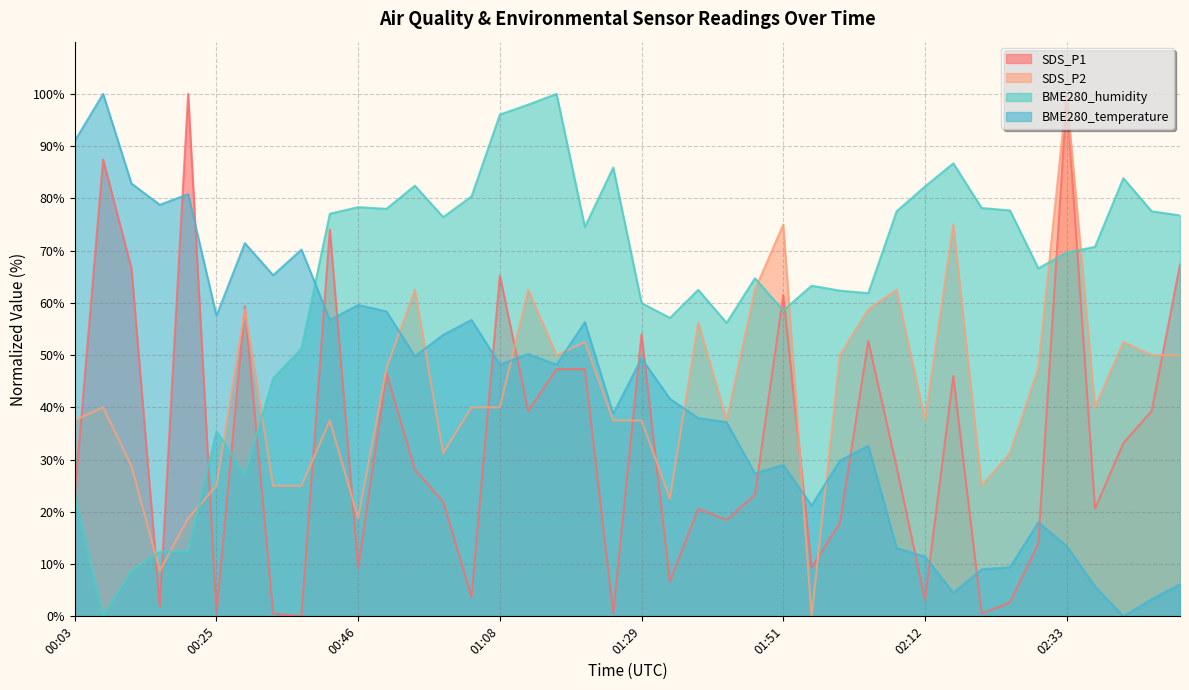

After their last crossing, which series has the higher values: SDS_P2 or BME280_humidity?

BME280_humidity